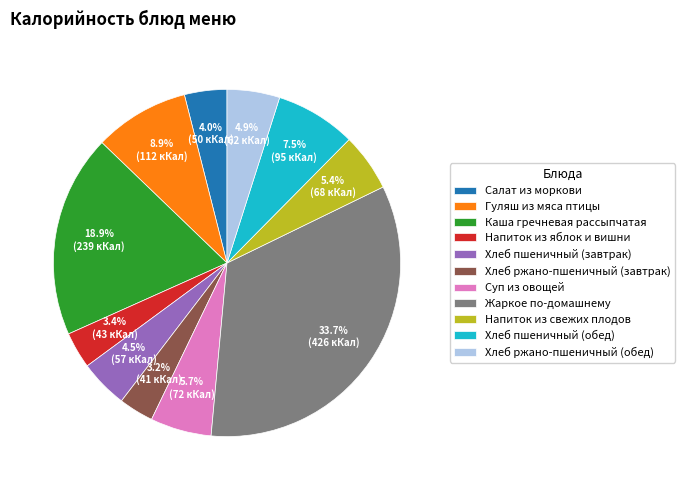

How many slices are in this pie chart?

11